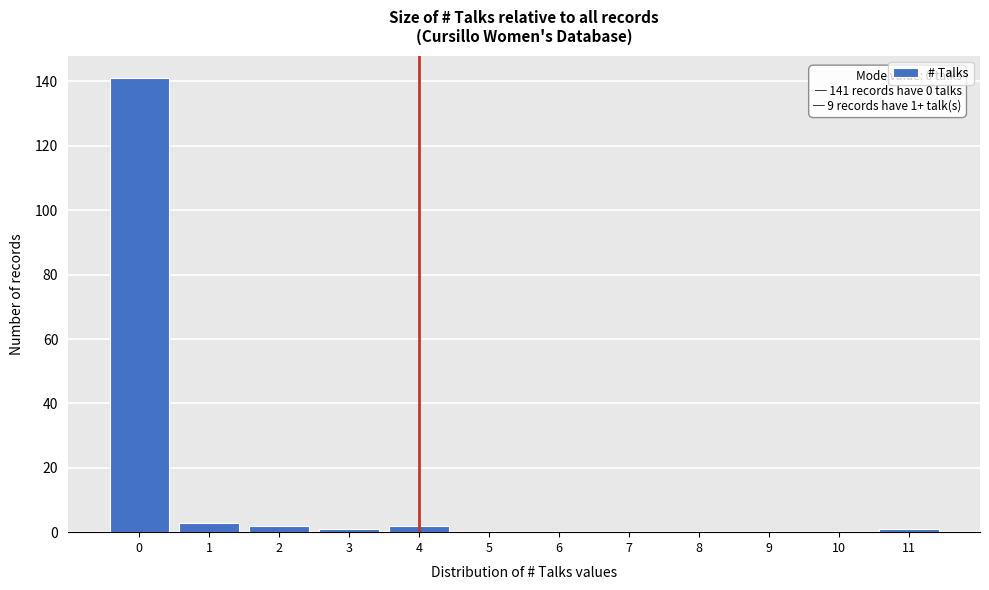

Reading right to left, extract all data points from this chart.

11=1	10=0	9=0	8=0	7=0	6=0	5=0	4=2	3=1	2=2	1=3	0=141